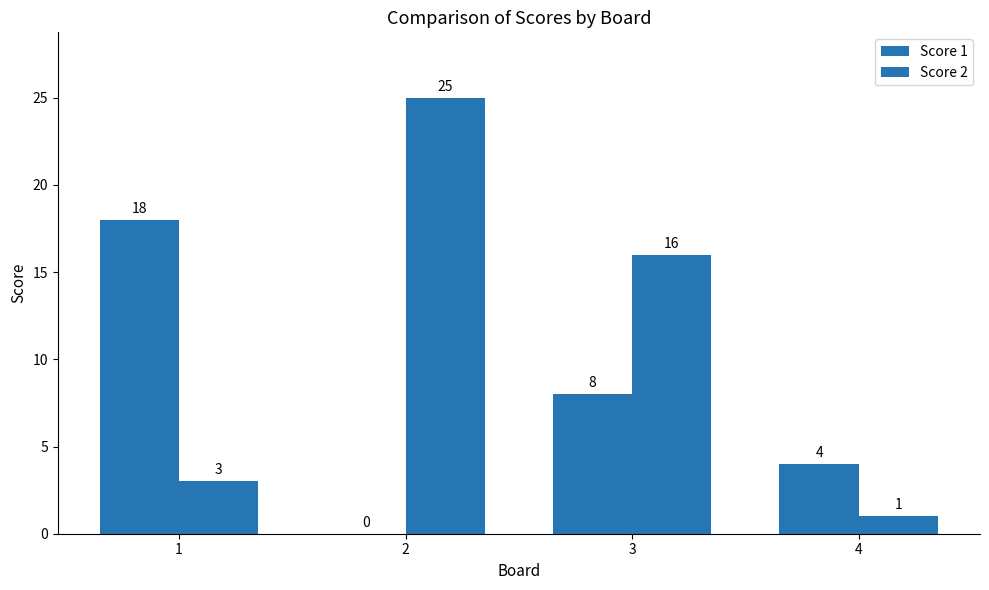

Rank the series by their maximum value, from highest to lowest.

Score 2, Score 1